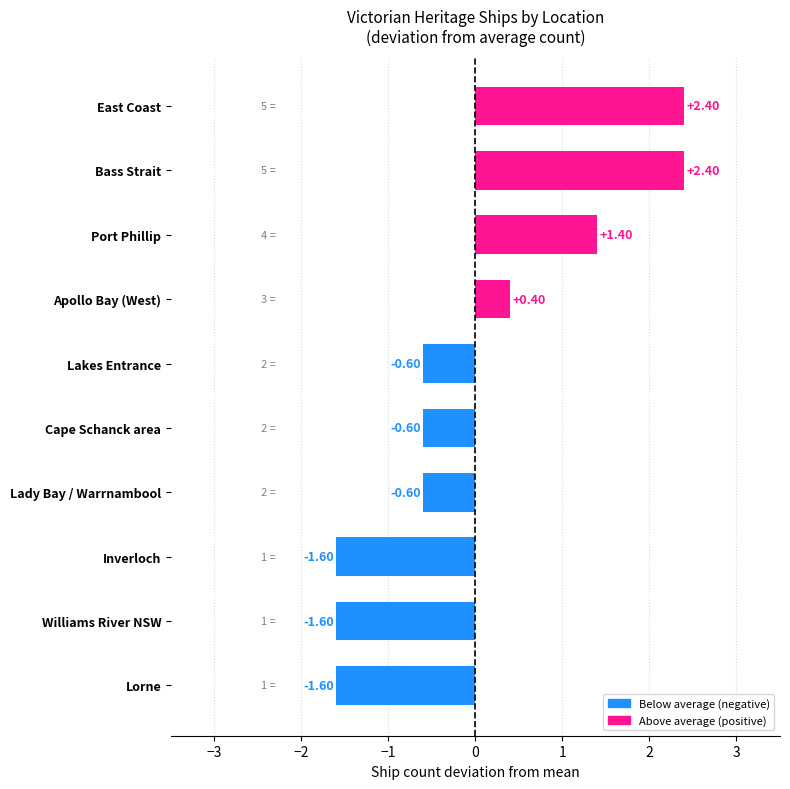

At which label is the value closest to 0?

Apollo Bay (West)